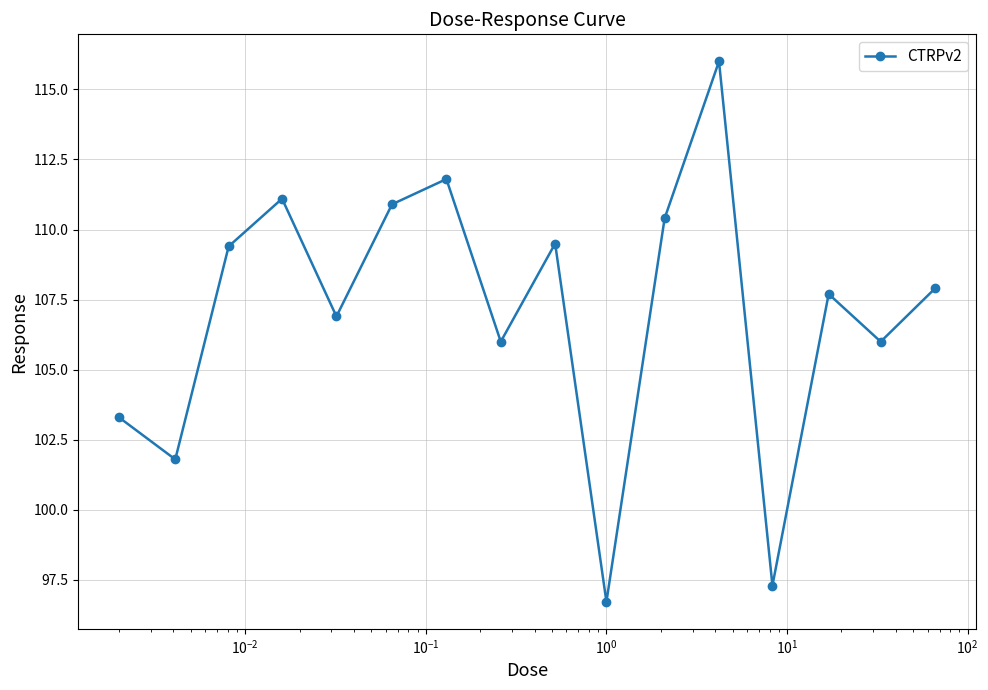

What is the maximum value shown in the chart?

116.0